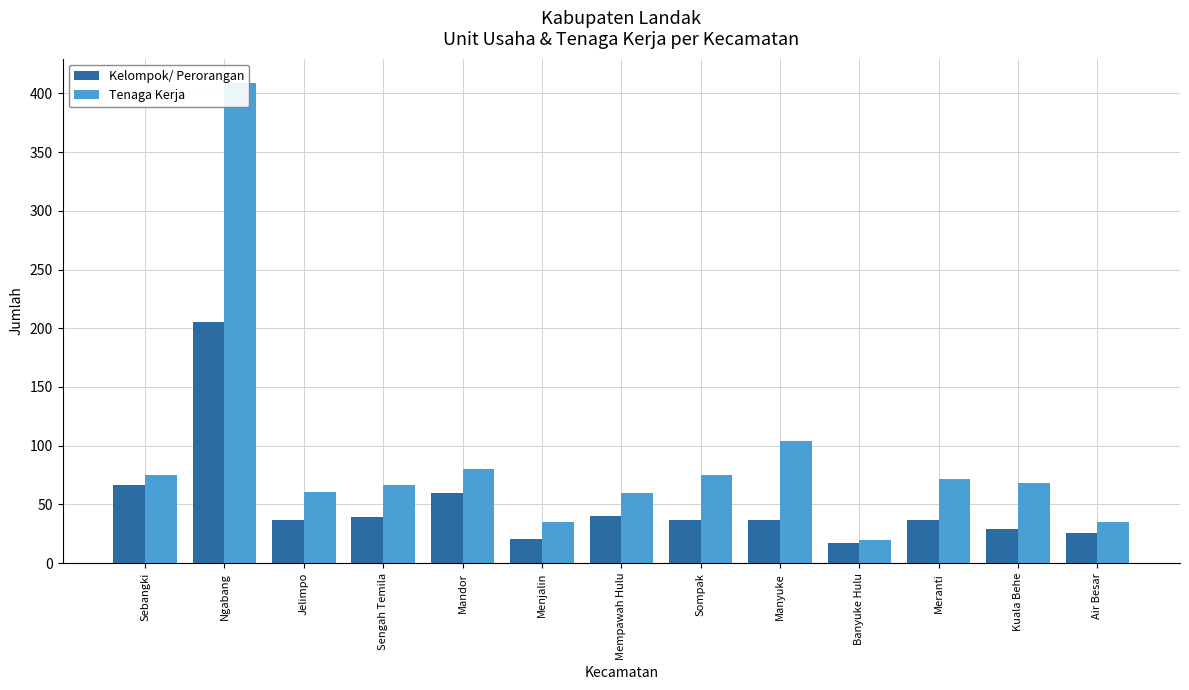

What is the difference between the second highest and second lowest values in the Tenaga Kerja series?

69